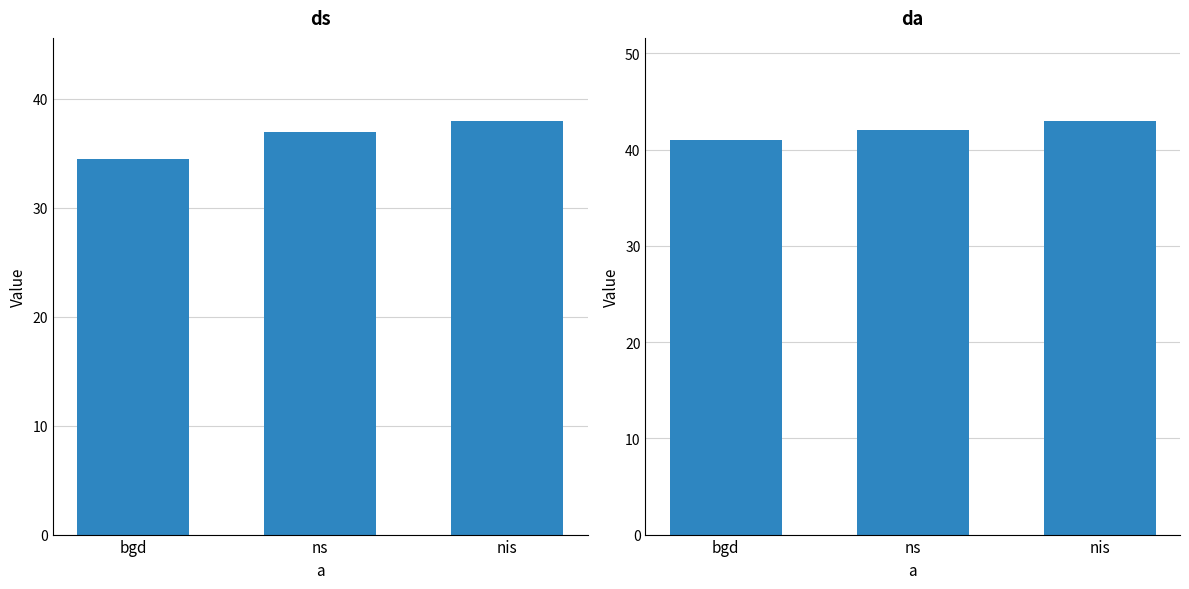

What is the total value across all series at bgd?

75.5